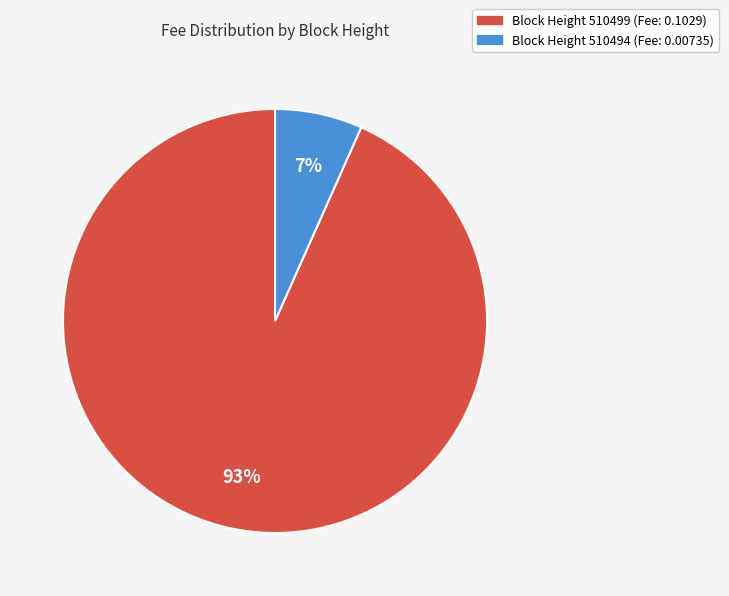

To the nearest percent, what is the average slice percentage?

50%